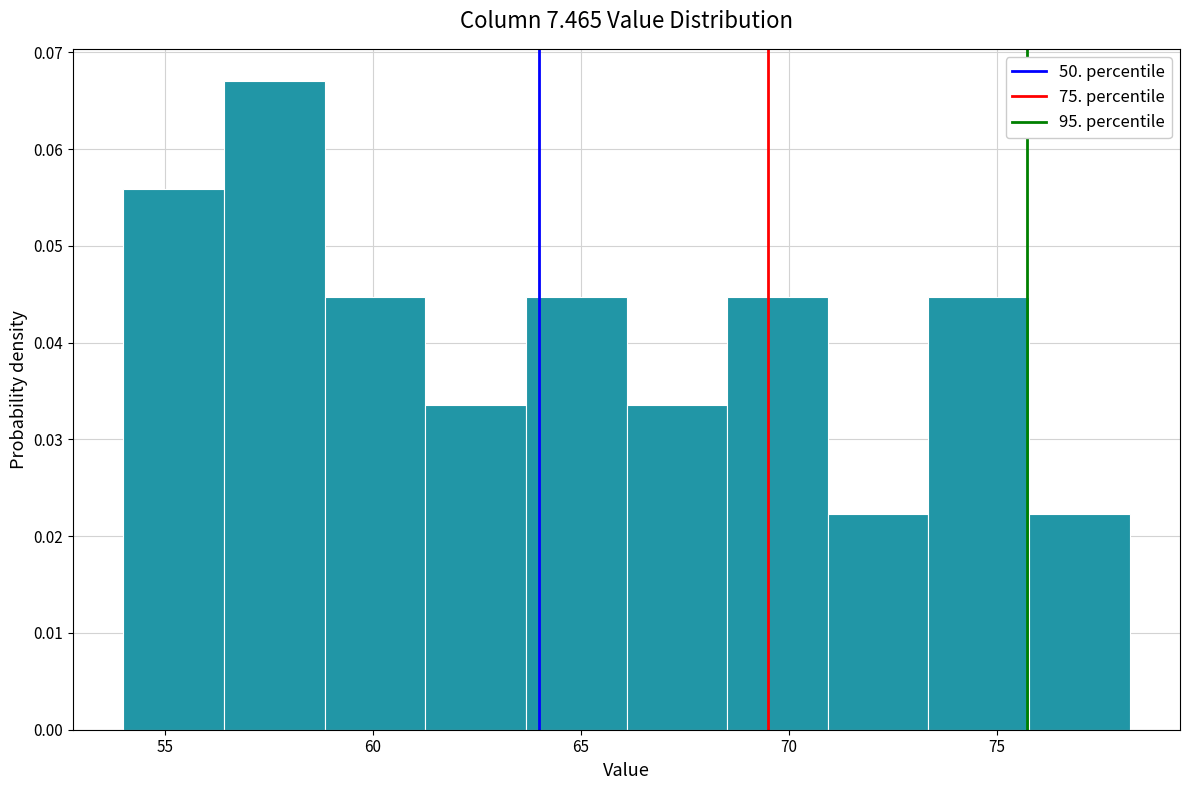

Reading left to right, transcribe this chart: for each bar, give the range it covers on the x-axis and its height. Neither the bar edges nor the heights are printed on the chart, so give them approximately, as read against the axes.

54.0 to 56.5: 0.056
56.5 to 59.0: 0.067
59.0 to 61.5: 0.045
61.5 to 63.5: 0.034
63.5 to 66.0: 0.045
66.0 to 68.5: 0.034
68.5 to 71.0: 0.045
71.0 to 73.5: 0.022
73.5 to 76.0: 0.045
76.0 to 78.0: 0.022